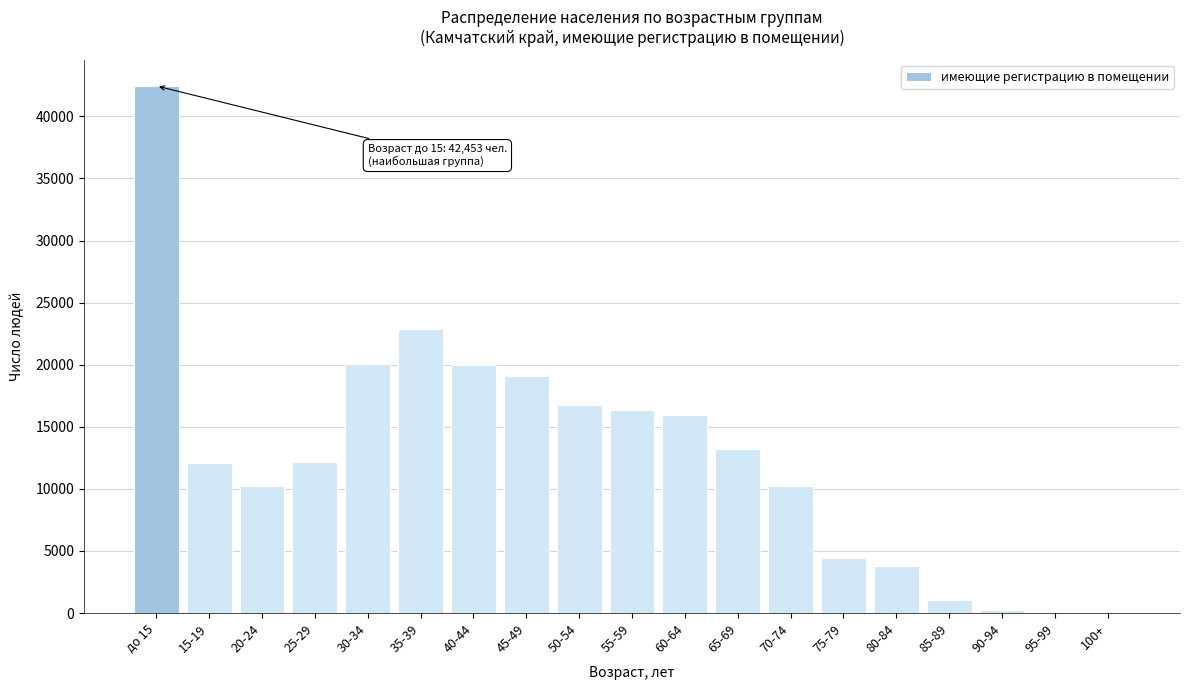

At which category does the chart reach its peak across all series?

до 15